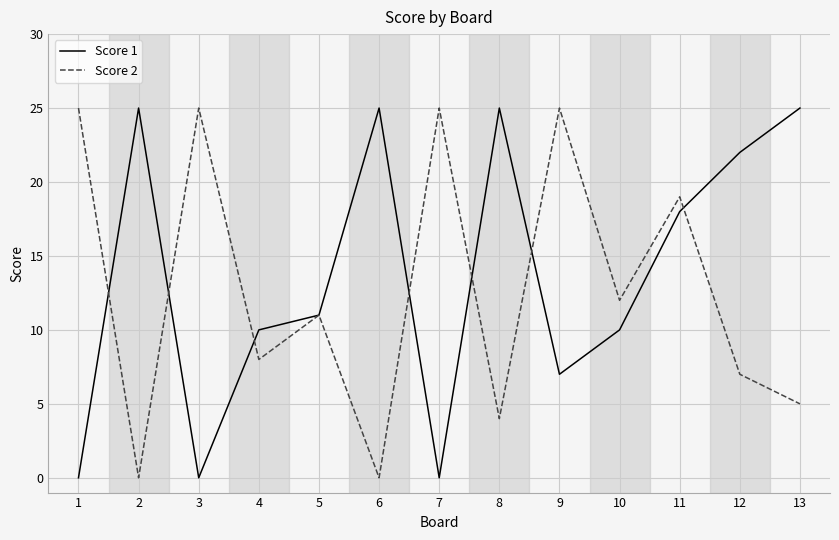

The Score 2 series shows 6 at 1. True or false?

False